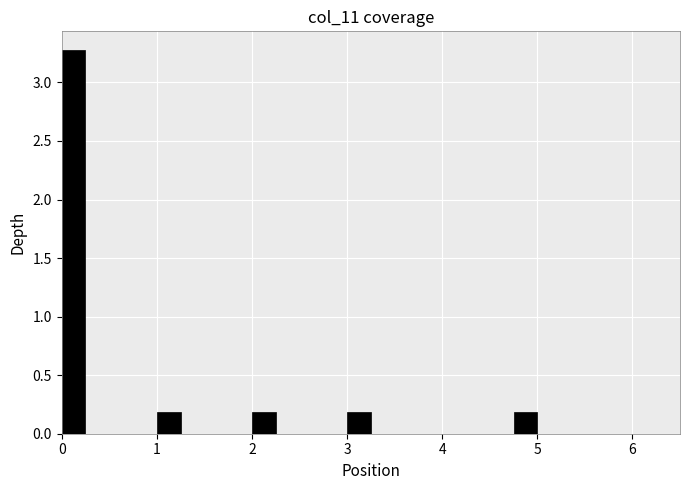

Read against the x-axis, roughly where is the centre of the tallest bar?

0.1